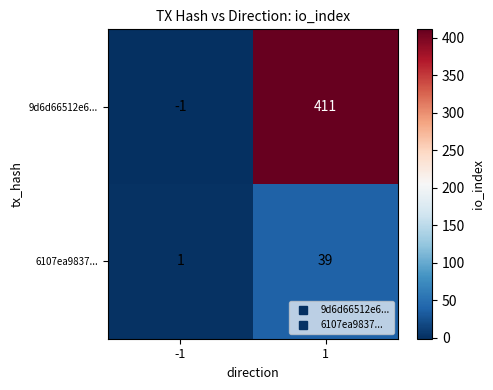

Reading left to right, transcribe all the data shown in this chart.

9d6d66512e6...: -1	411
6107ea9837...: 1	39